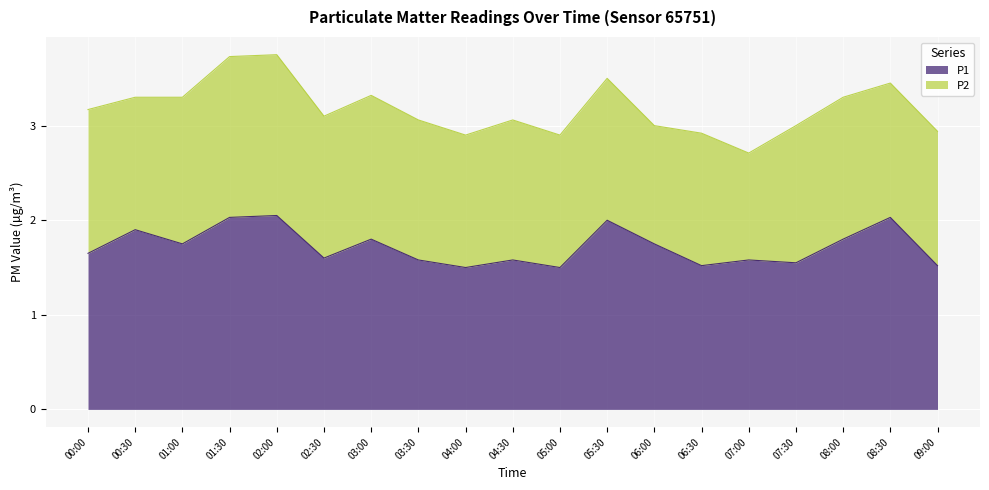

True or false: there are more than 0 points higher than both neighbors.

True